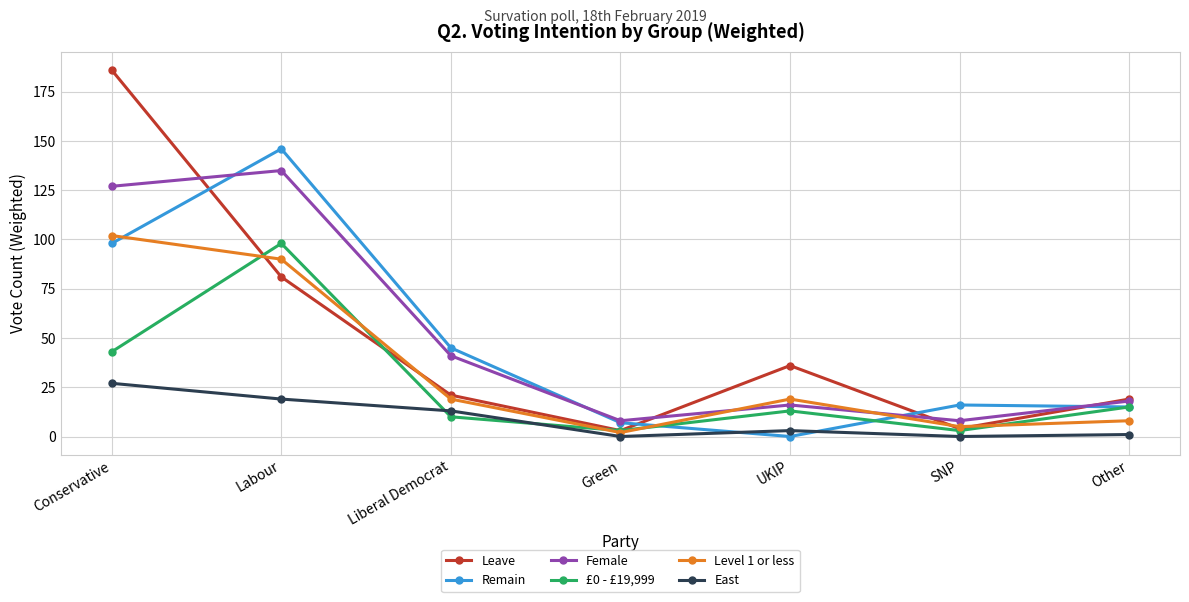

Reading left to right, extract all data points from this chart.

Leave: 186	81	21	3	36	4	19
Remain: 98	146	45	7	0	16	15
Female: 127	135	41	8	16	8	18
£0 - £19,999: 43	98	10	3	13	3	15
Level 1 or less: 102	90	19	2	19	5	8
East: 27	19	13	0	3	0	1